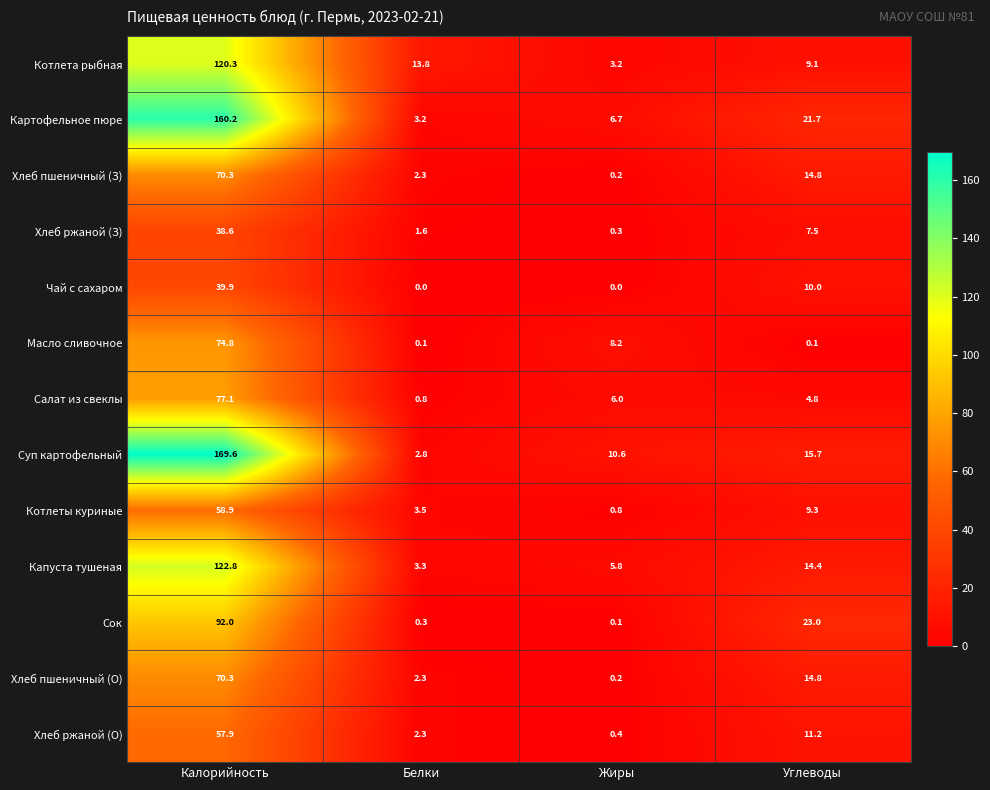

Where does the Сок series first go above 23?

Калорийность